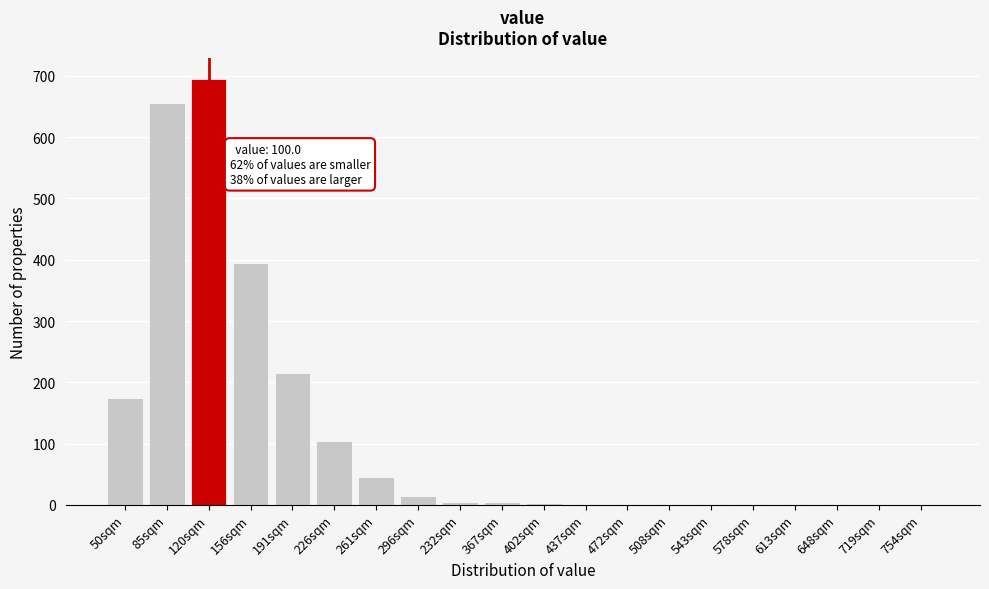

At which label is the value closest to 347?

156sqm